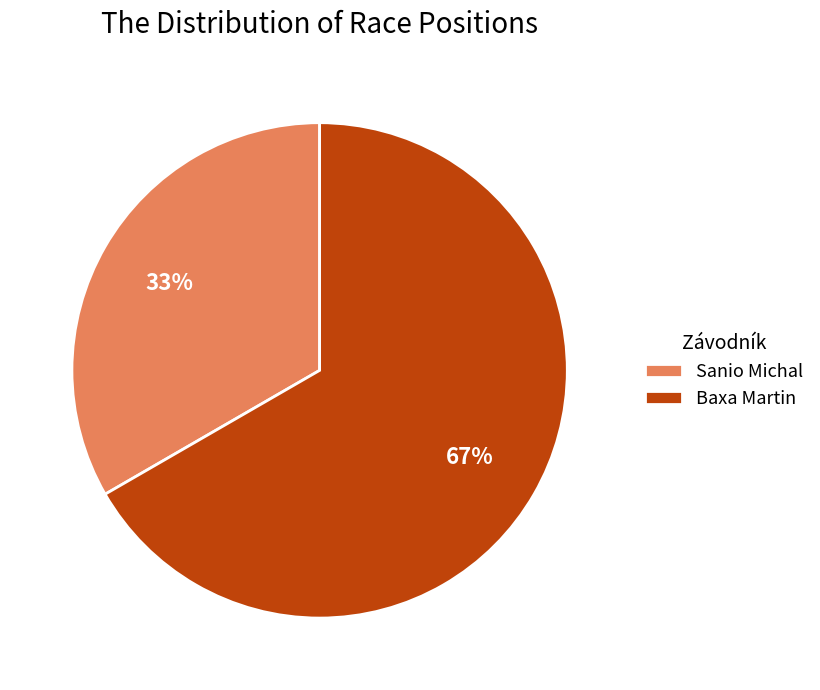

To the nearest percent, what is the combined percentage of Sanio Michal and Baxa Martin?

100%